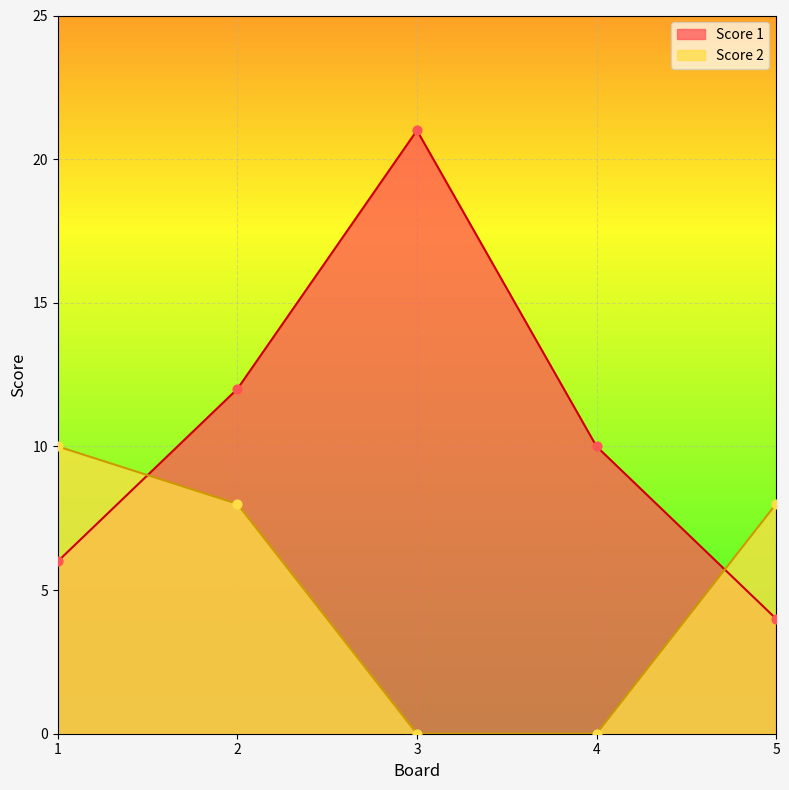

At which category is the sum across all series the highest?

3